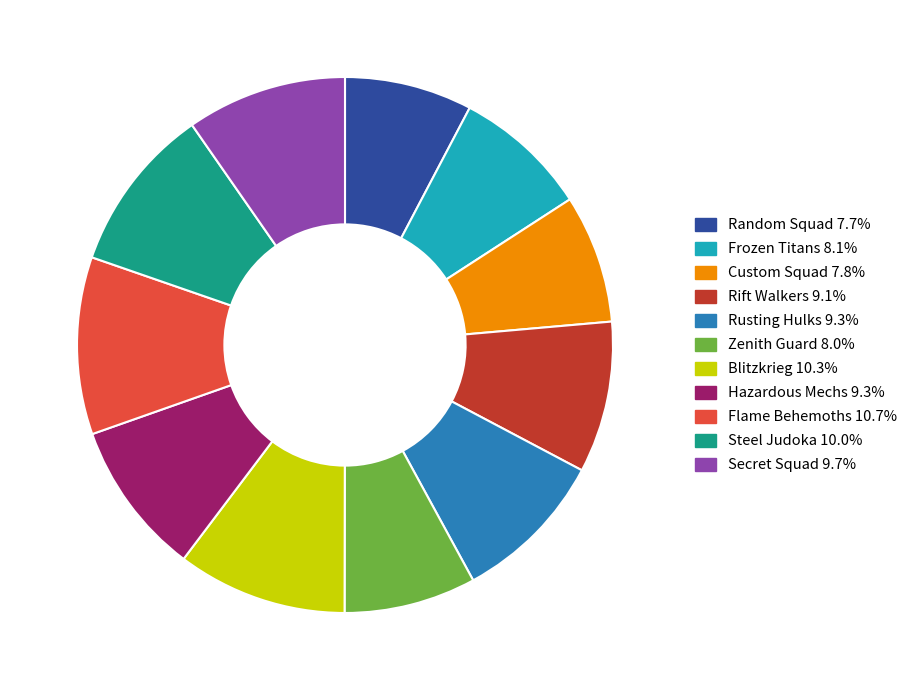

Is it true that Zenith Guard is 20% of the pie?

False